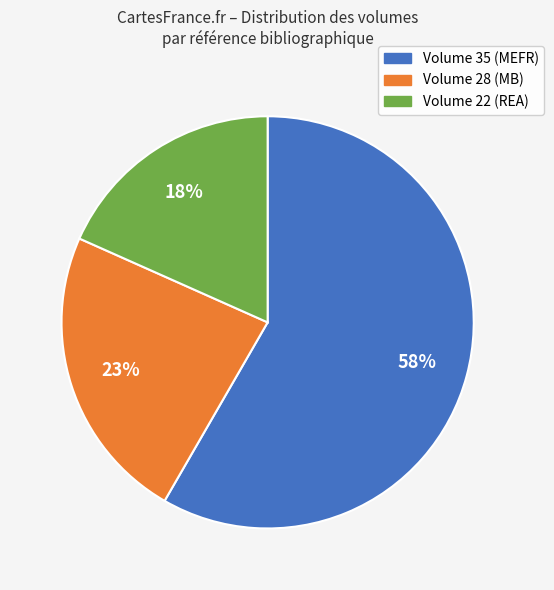

What percentage is the Volume 28 (MB) slice, to the nearest percent?

23%